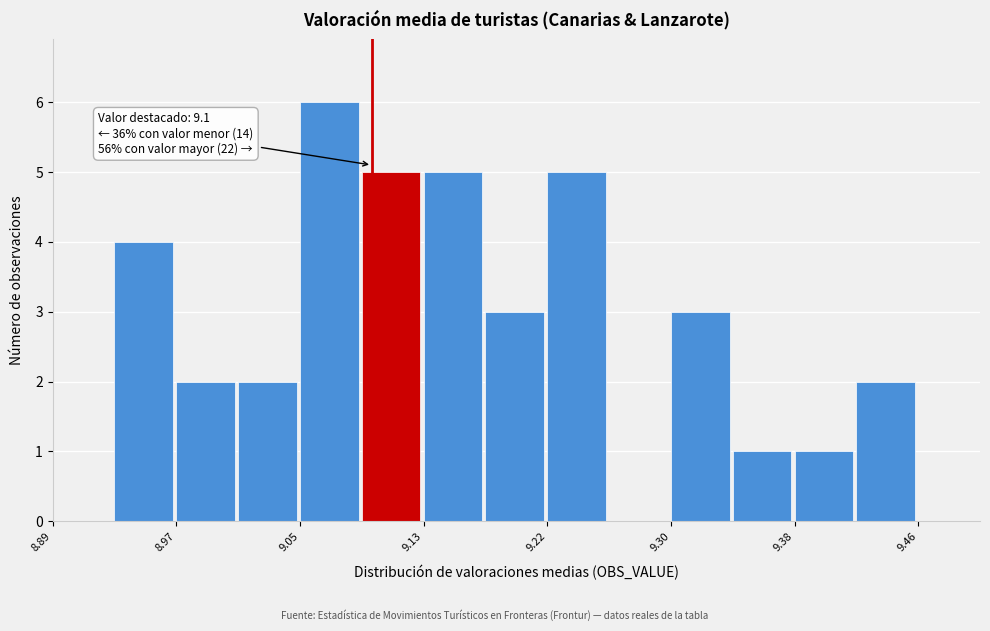

Over which range of the x-axis is the bar tallest?

9.05 to 9.09